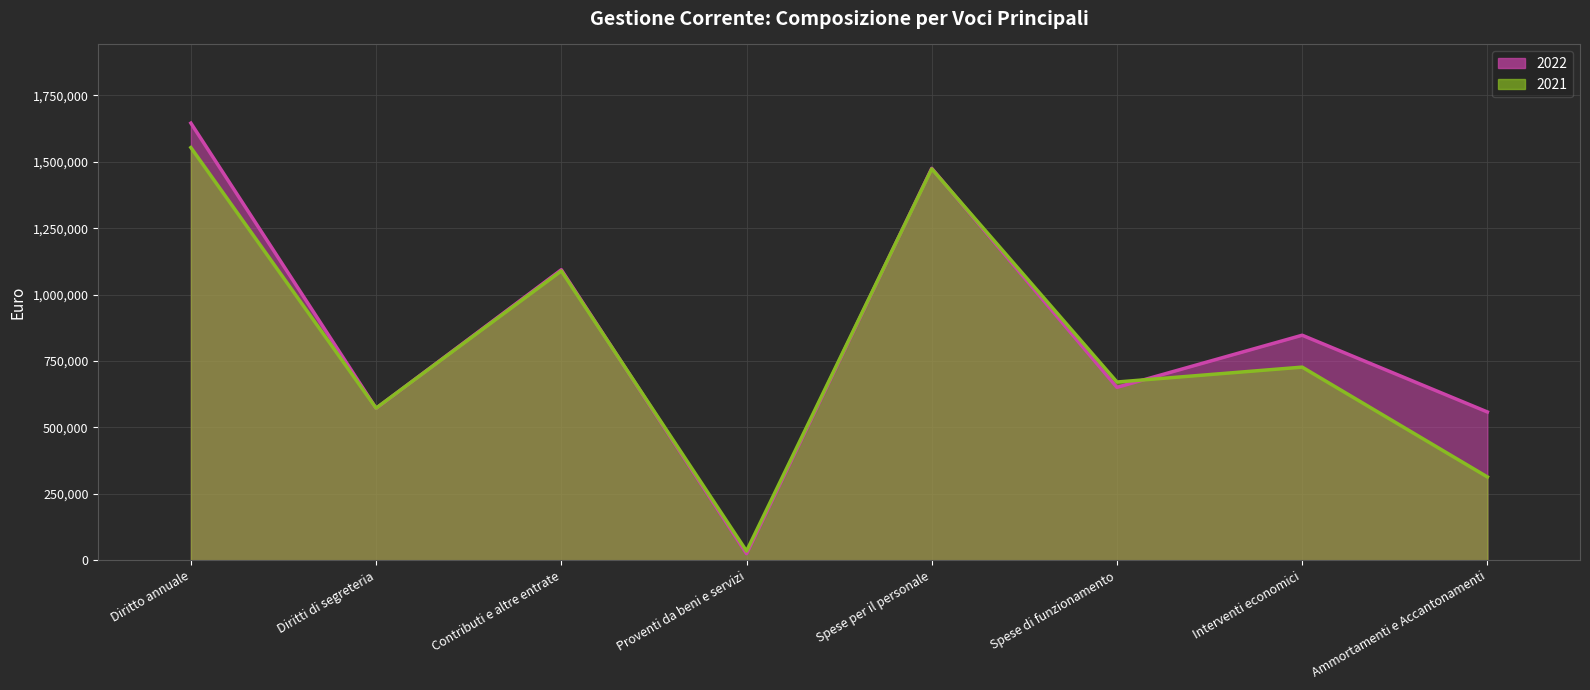

Which series ends up on top after the final intersection of 2021 and 2022?

2022